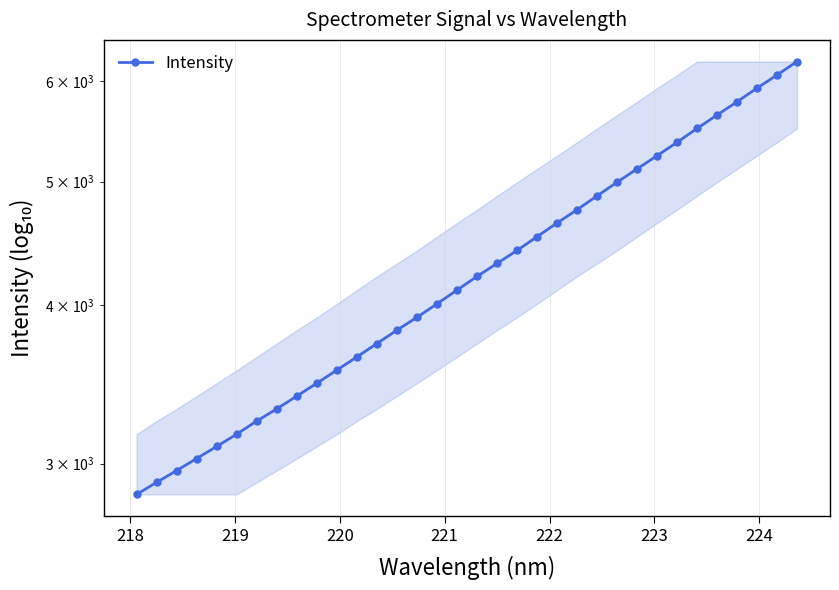

True or false: there are more than 1 points higher than both neighbors.

False